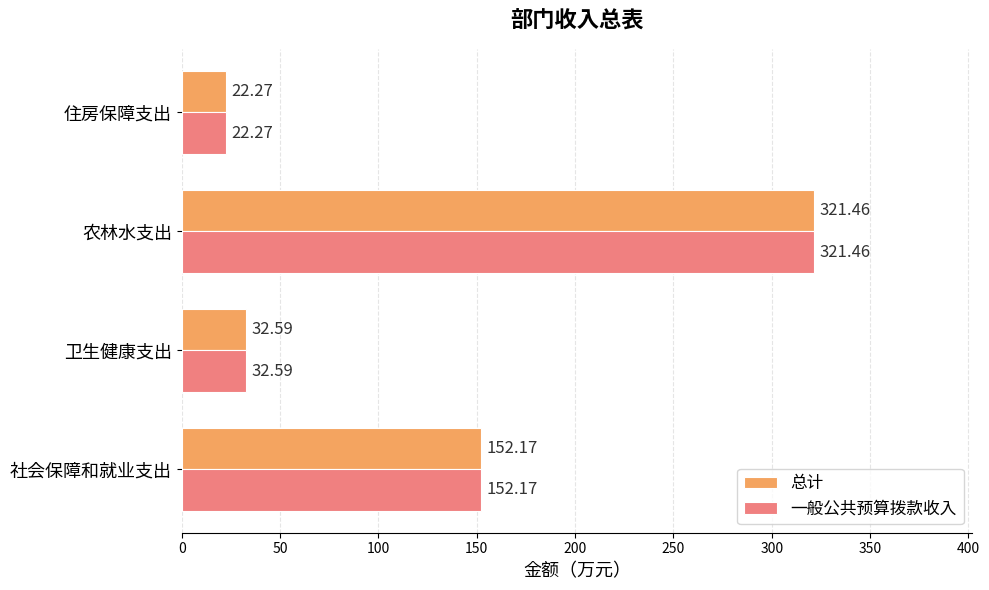

At how many categories does at least one series exceed 170?

1